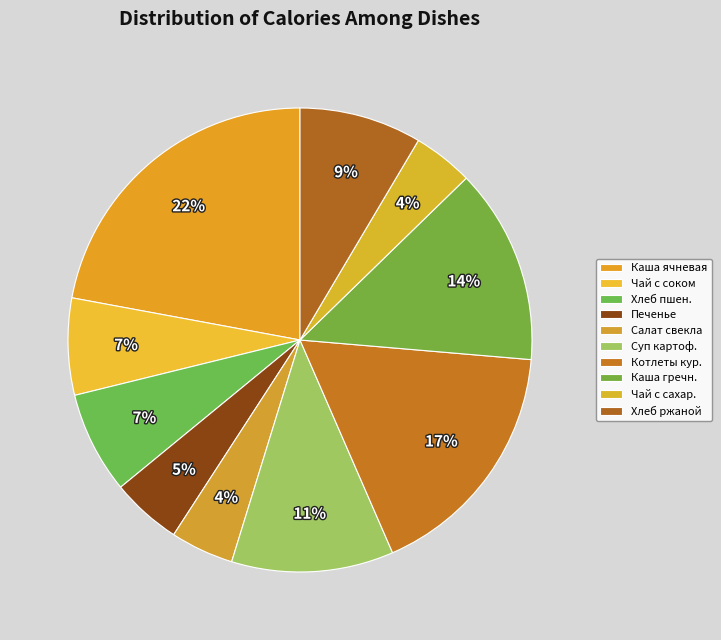

How many segments does this pie chart have?

10